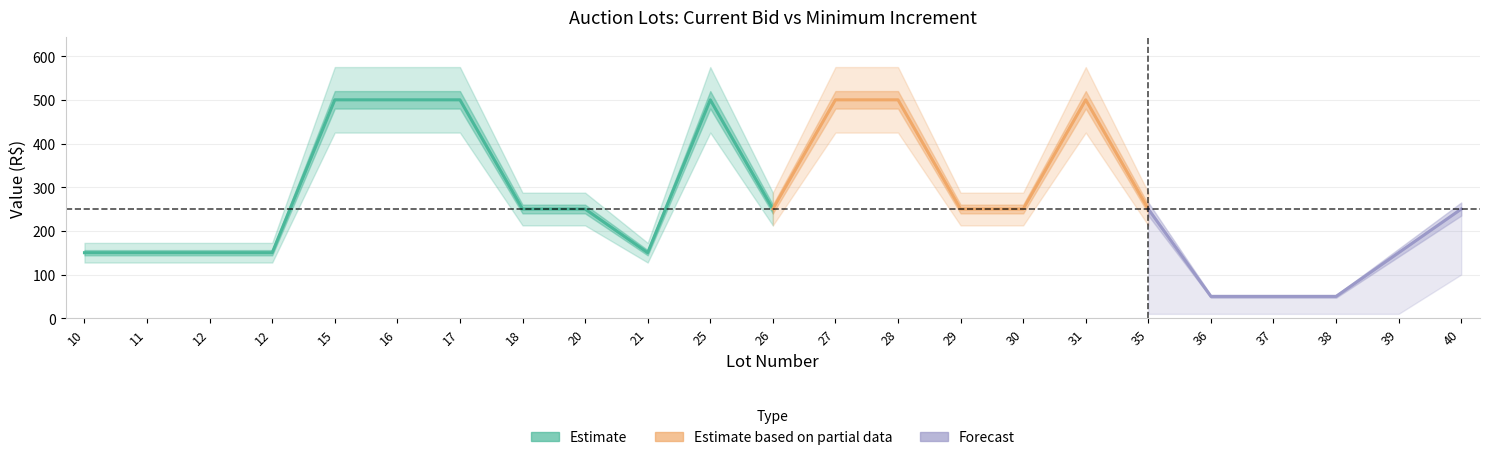

At which category is the sum across all series the highest?

25